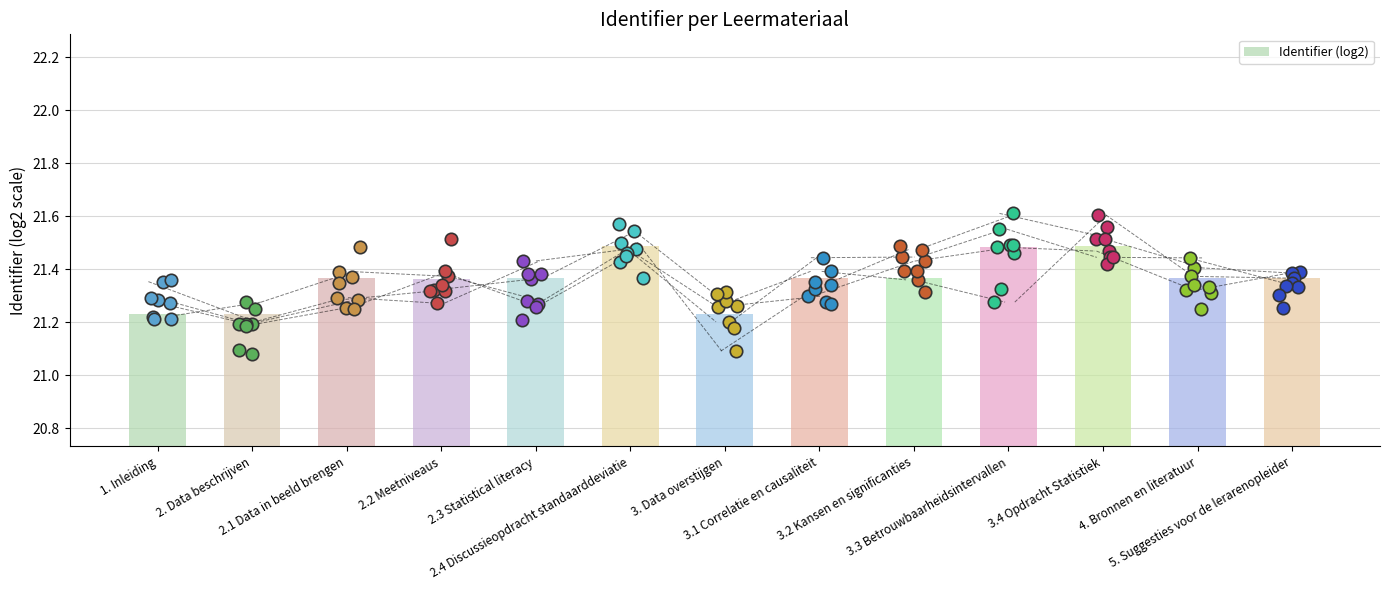

What is the change in value from 3.2 Kansen en significanties to 3.3 Betrouwbaarheidsintervallen?

+0.1